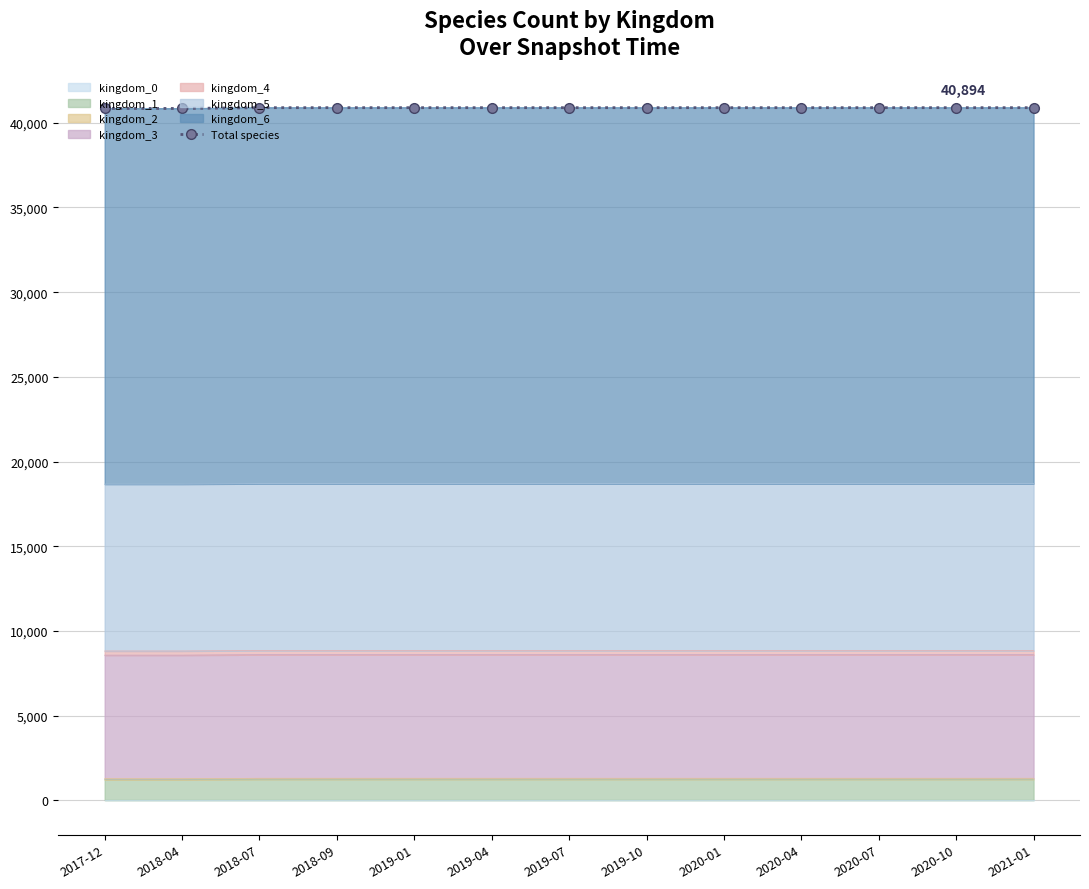

Read the value at 2018-09, to the nearest 5.

40895